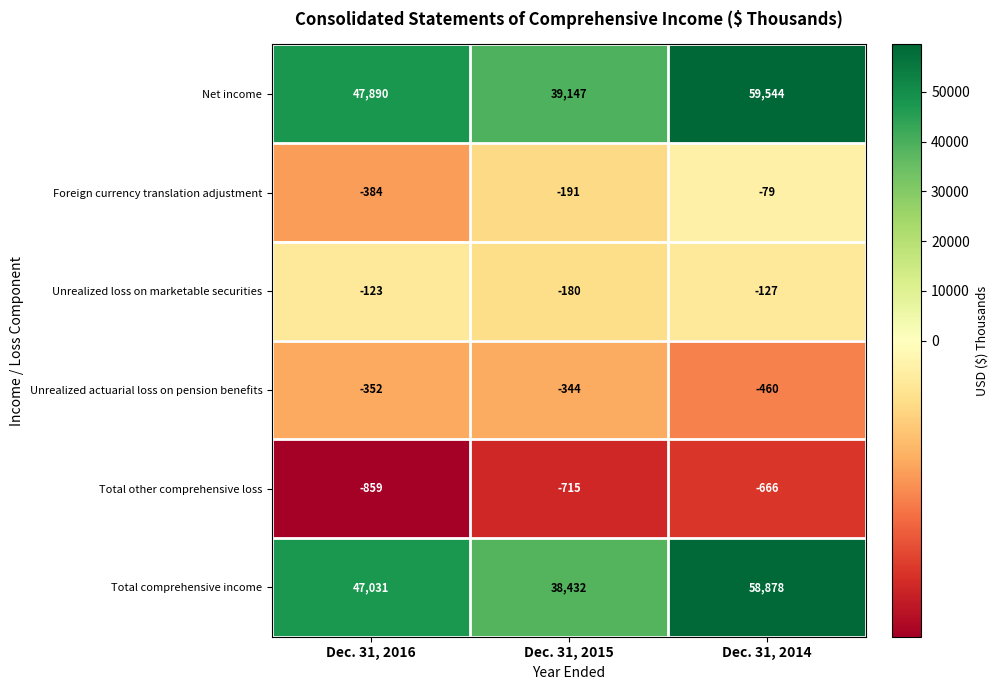

Count the number of data series in this chart.

6